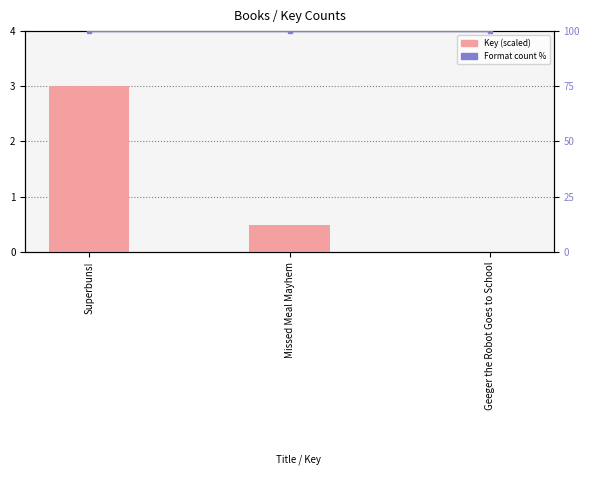

Reading left to right, list all the values displayed in this chart.

Key (scaled): 3.0	0.5	0.0
Format count %: 100.0	100.0	100.0